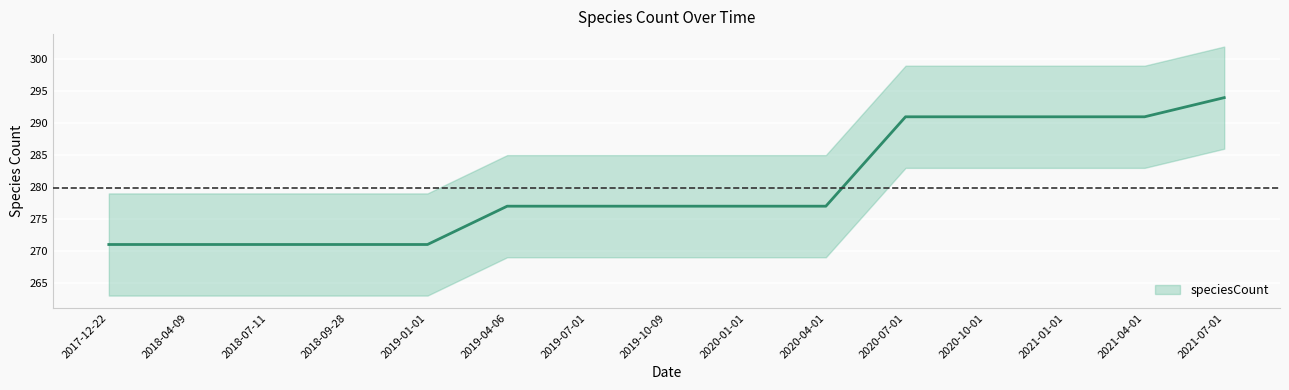

Which label corresponds to the smallest value in the chart?

2017-12-22